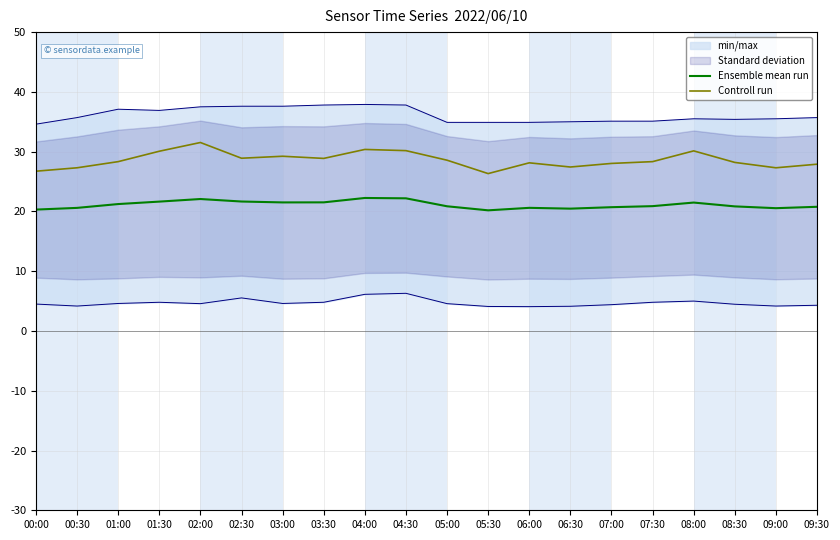

What is the lowest value of the Controll run series?

26.3